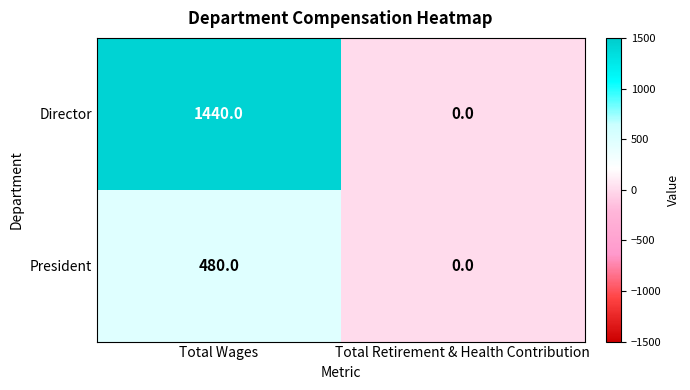

List the series in order of their peak value, lowest first.

President, Director